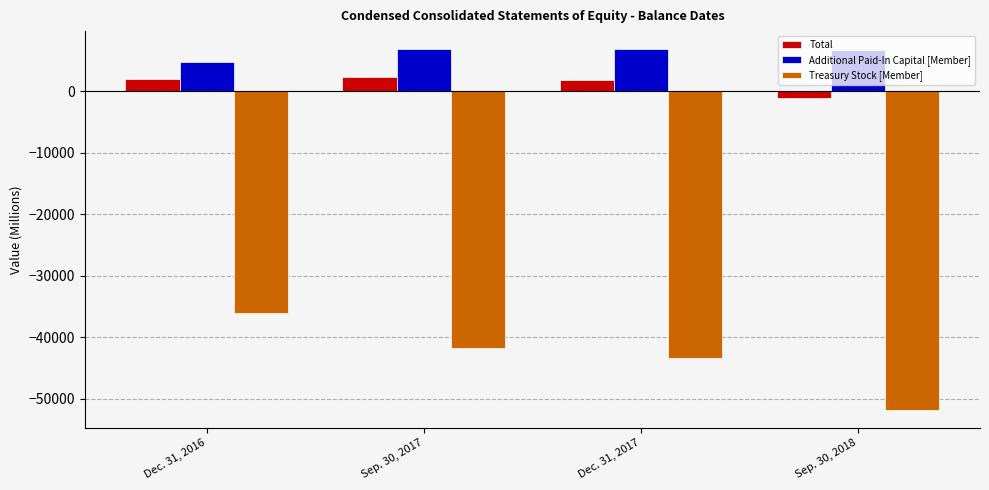

Rank the categories by Treasury Stock [Member] value from highest to lowest.

Dec. 31, 2016, Sep. 30, 2017, Dec. 31, 2017, Sep. 30, 2018